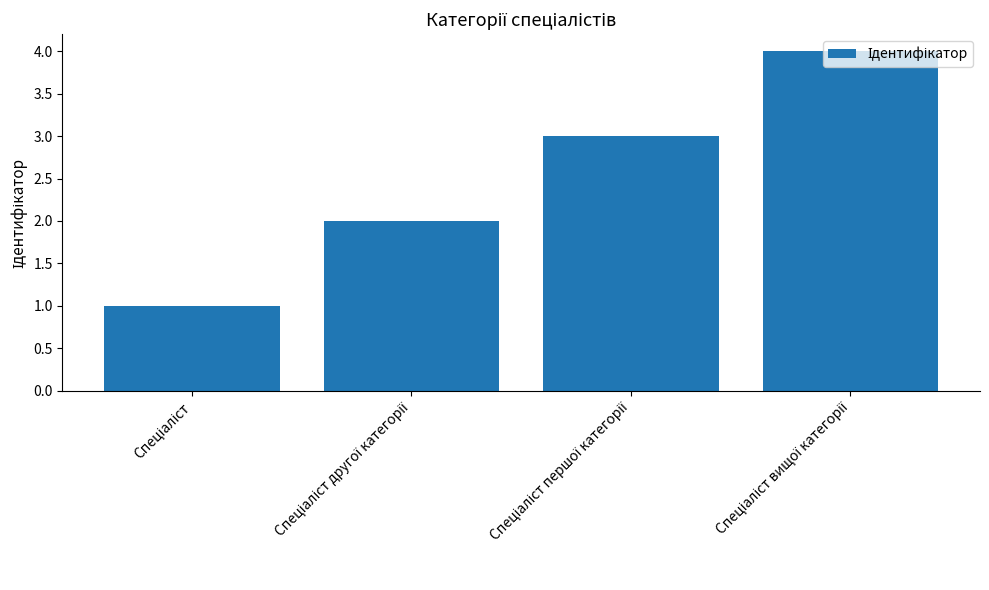

Are the bars grouped side by side (vs. stacked)?

No